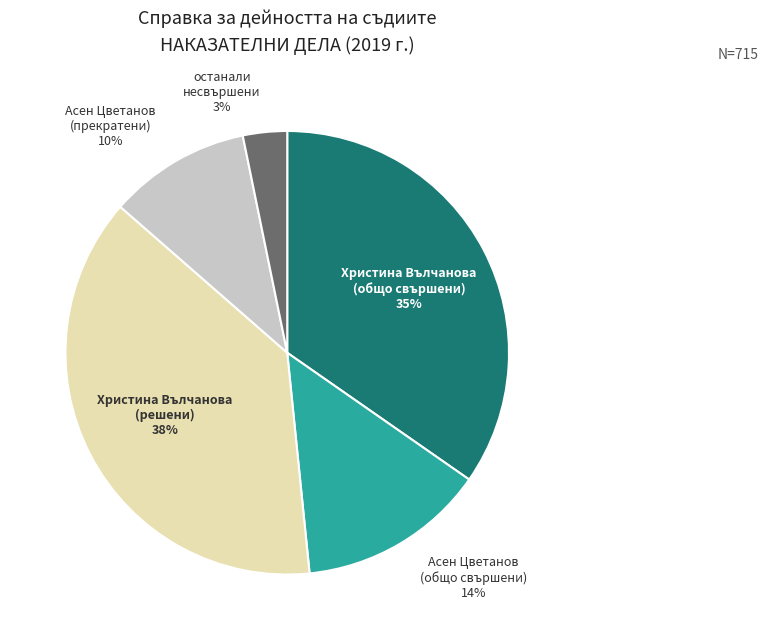

Does any single category account for the majority?

No